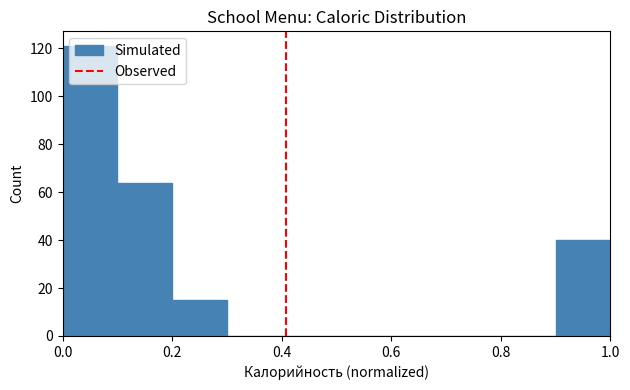

Over which range of the x-axis is the bar tallest?

0.0 to 0.1